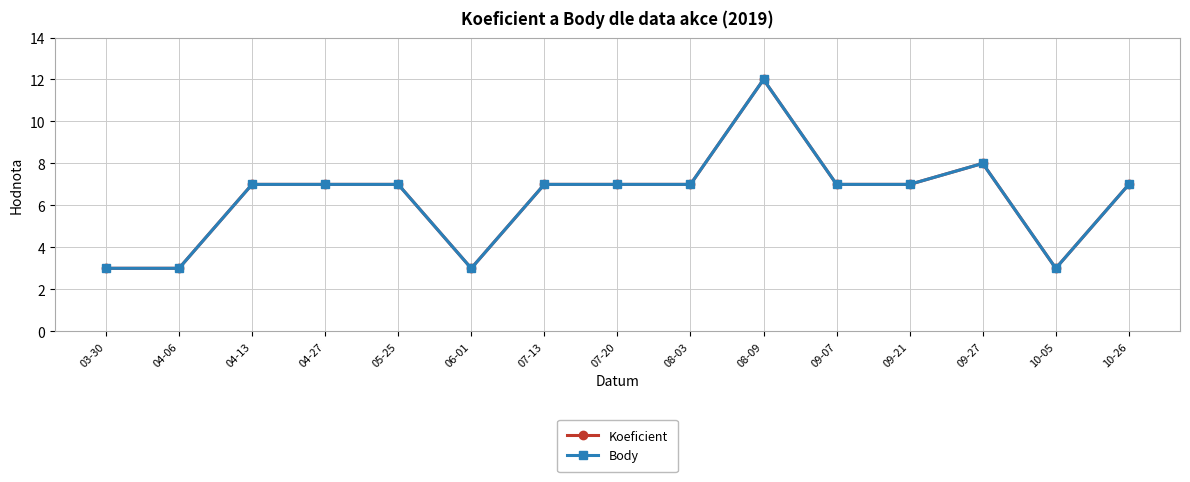

What is the label of the 1st point from the right?

10-26